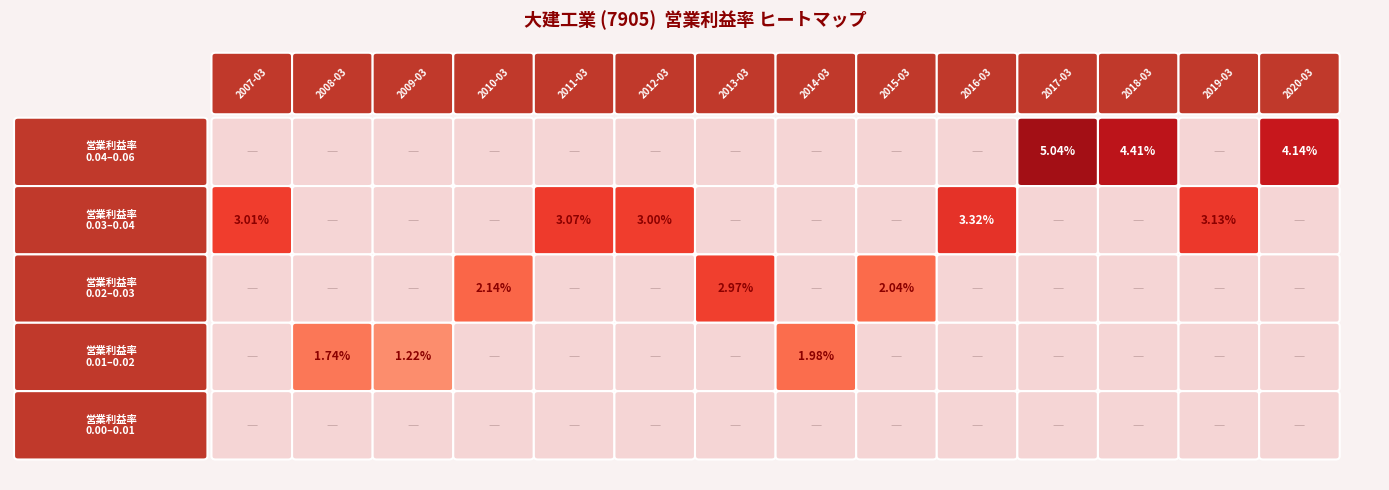

How many values are between 0 and 1?

14